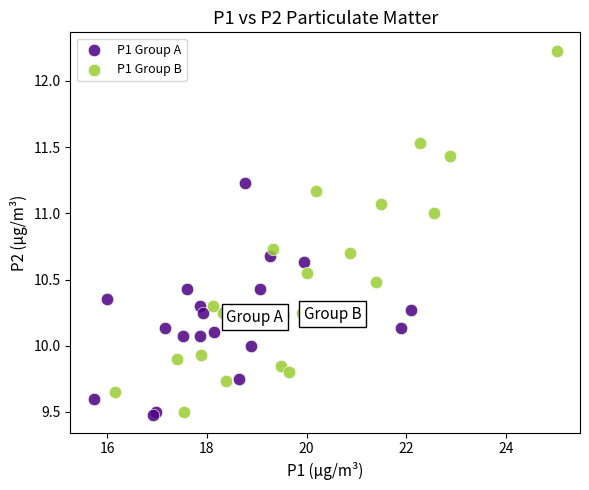

Which series contains the highest Y value?

P1 Group B